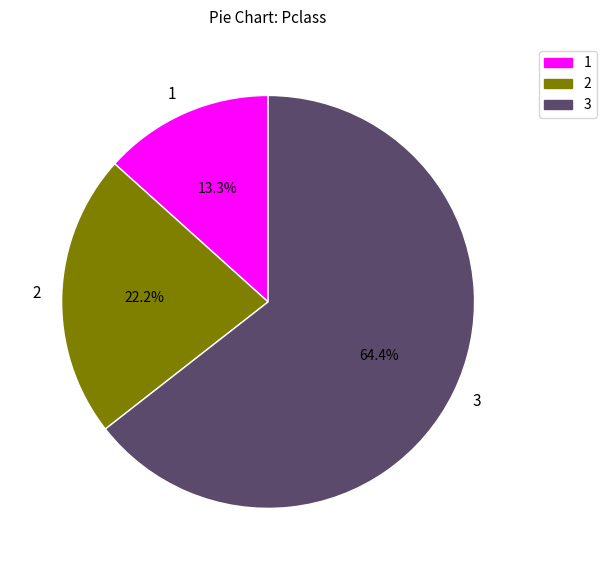

The 1 slice represents 9% of the pie. True or false?

False